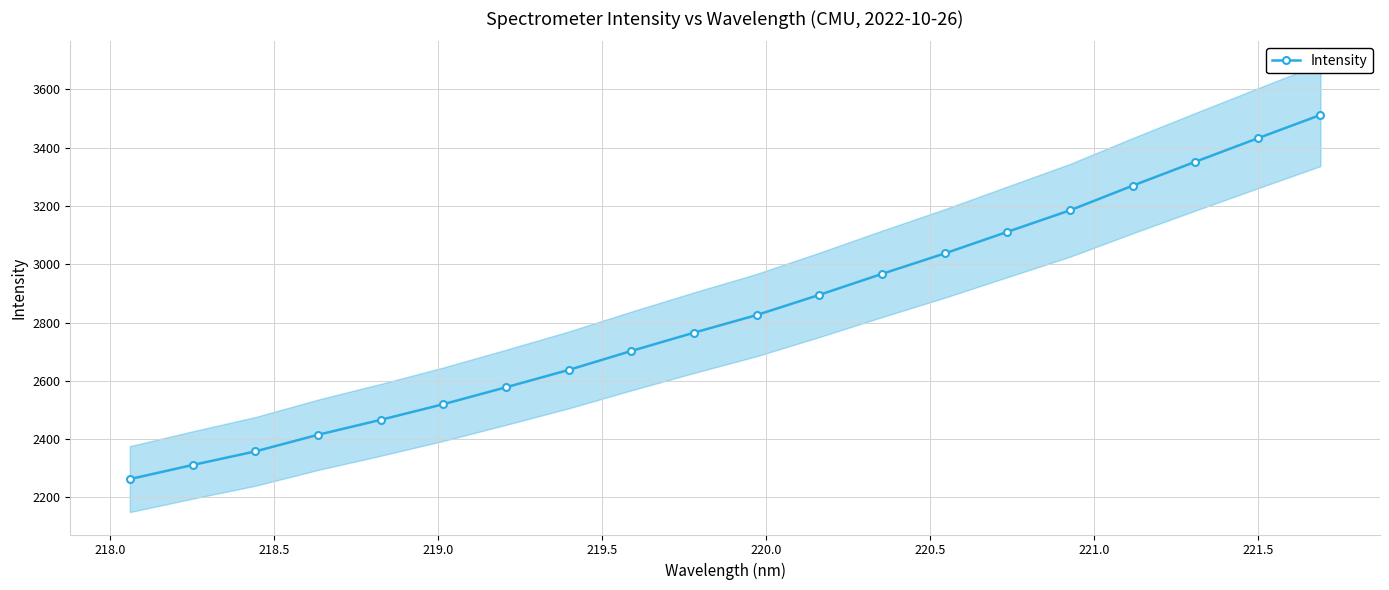

What is the value of the Intensity point at the 19th from the left?

3432.5